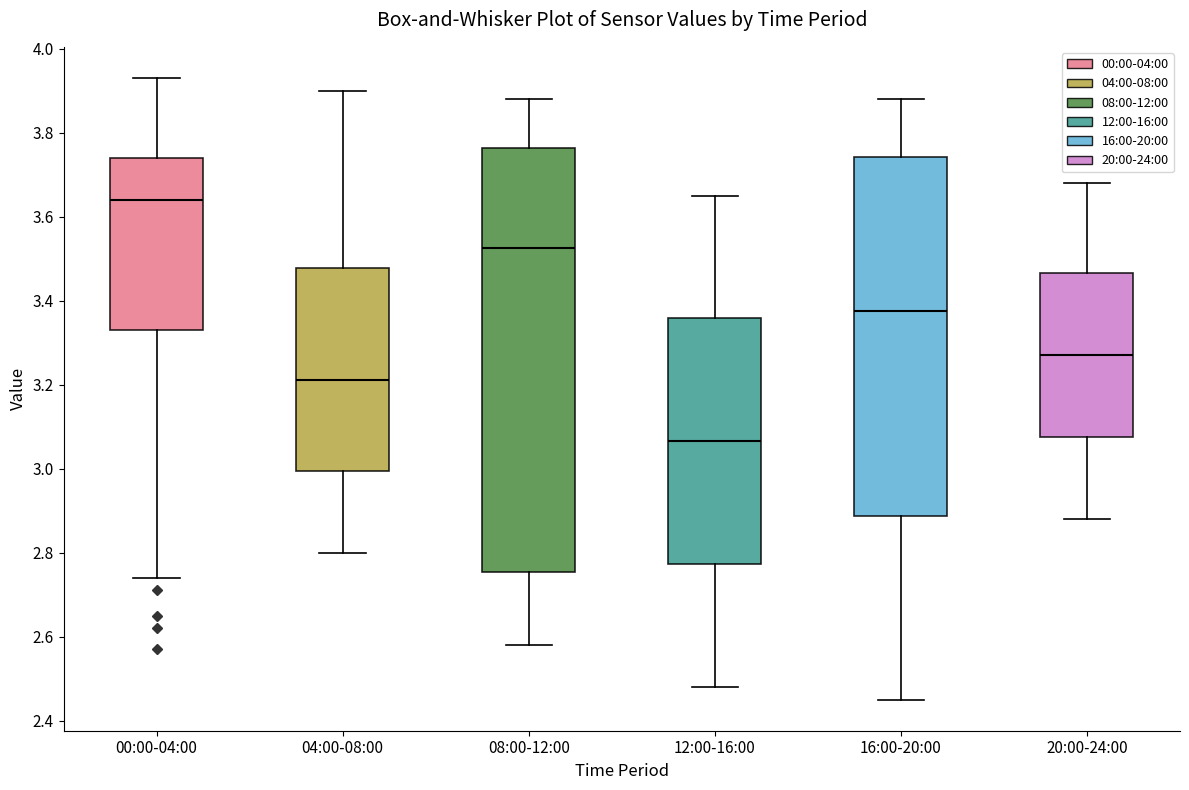

Reading left to right, transcribe this box plot: for each box, give where its median line is, the range the box spans, and where its two whiskers end, as read against the y-axis. The values are not printed on the chart, so give them approximately, as read against the axis.

00:00-04:00: median 3.64, box 3.34 to 3.74, whiskers 2.74 to 3.94
04:00-08:00: median 3.22, box 3.00 to 3.48, whiskers 2.80 to 3.90
08:00-12:00: median 3.52, box 2.76 to 3.76, whiskers 2.58 to 3.88
12:00-16:00: median 3.06, box 2.78 to 3.36, whiskers 2.48 to 3.66
16:00-20:00: median 3.38, box 2.88 to 3.74, whiskers 2.46 to 3.88
20:00-24:00: median 3.28, box 3.08 to 3.46, whiskers 2.88 to 3.68